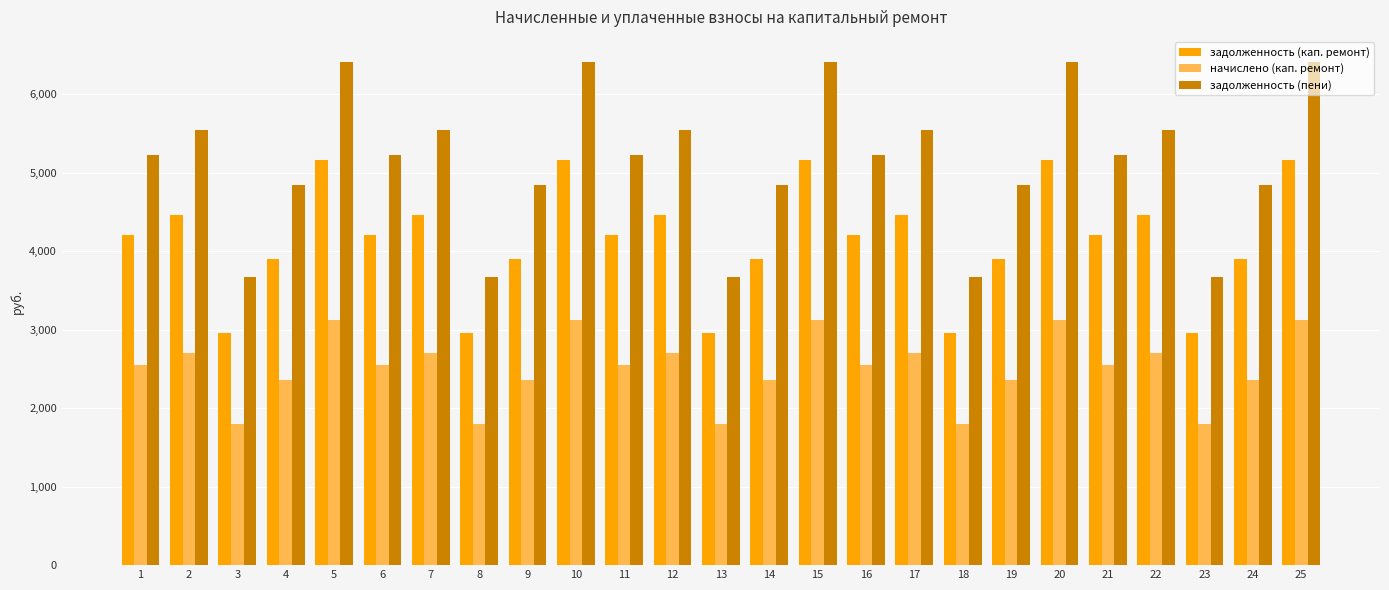

The value of начислено (кап. ремонт) at 9 is 2363.0. True or false?

True